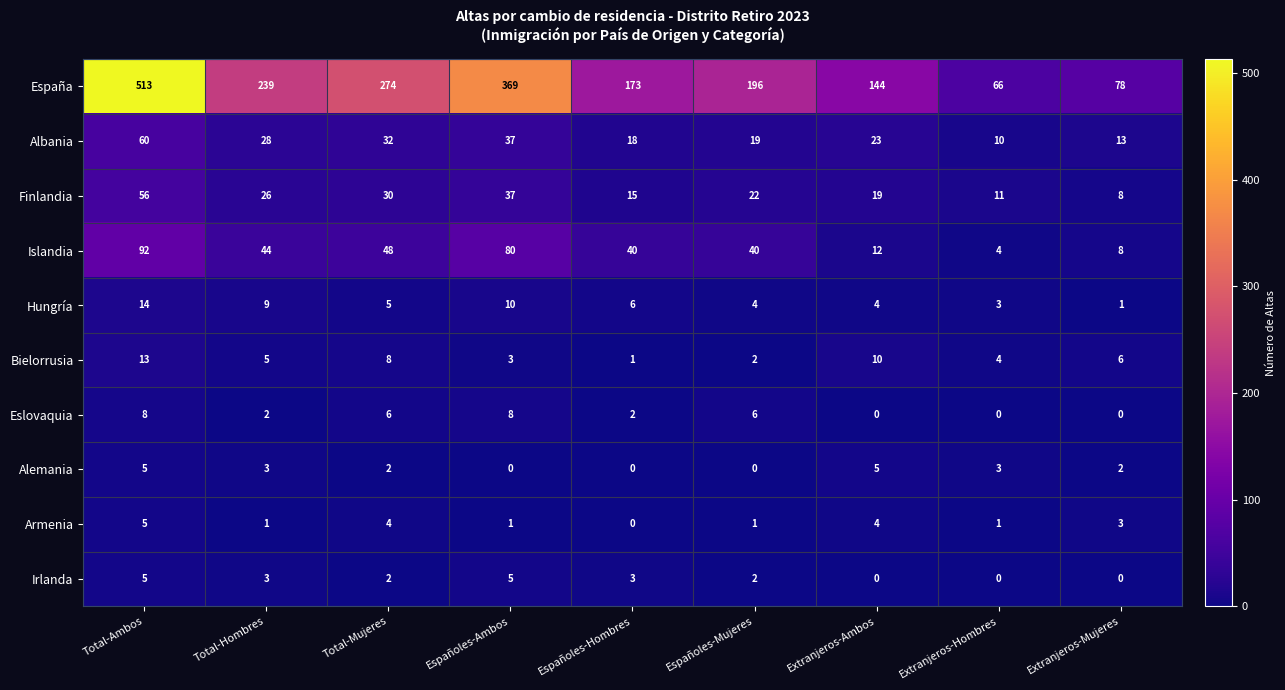

What is the total value across all series at Extranjeros-Ambos?

221